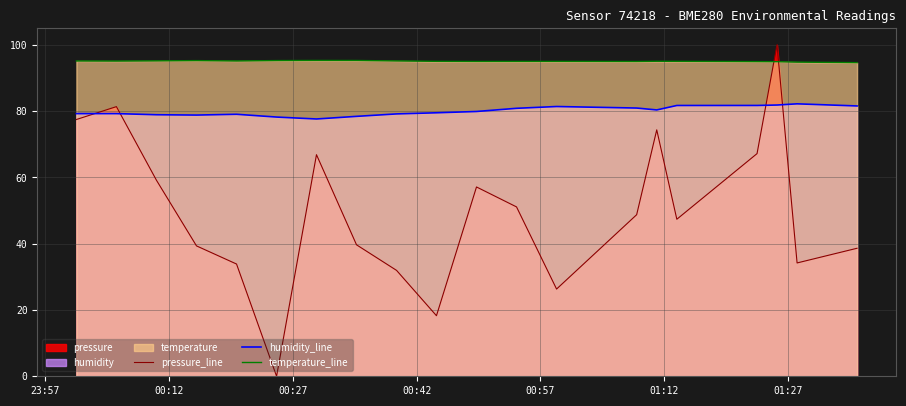

True or false: temperature_line and humidity_line intersect in this chart.

False